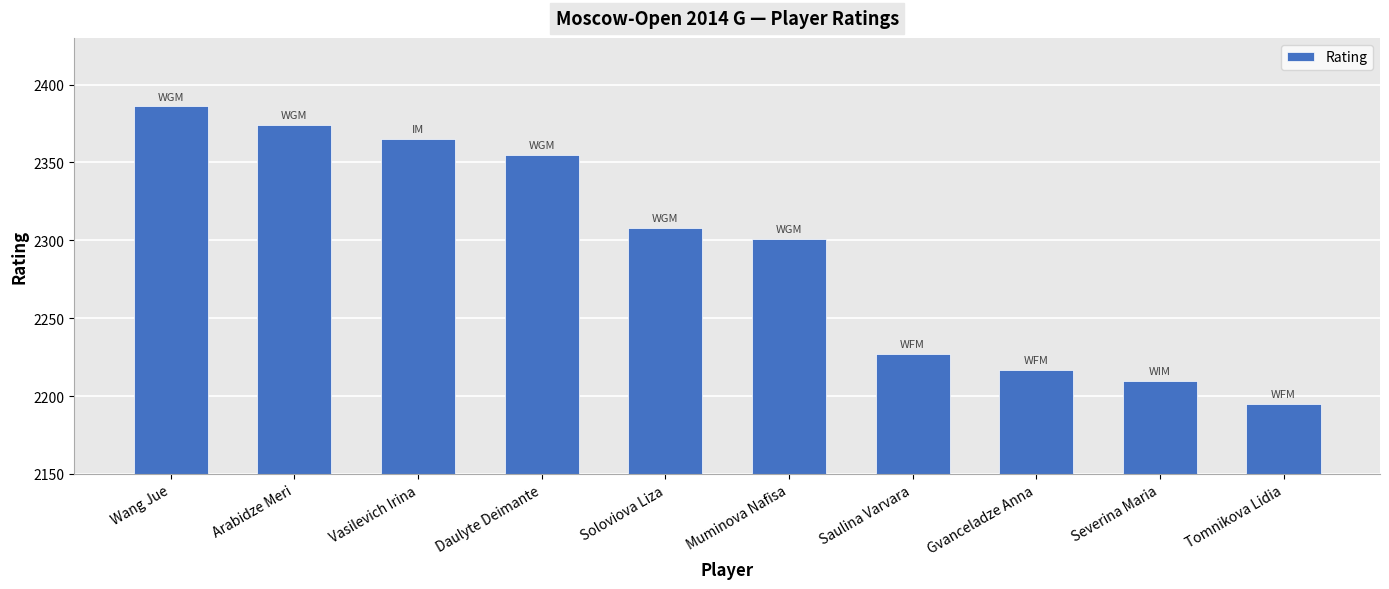

Which label corresponds to the largest value in the chart?

Wang Jue